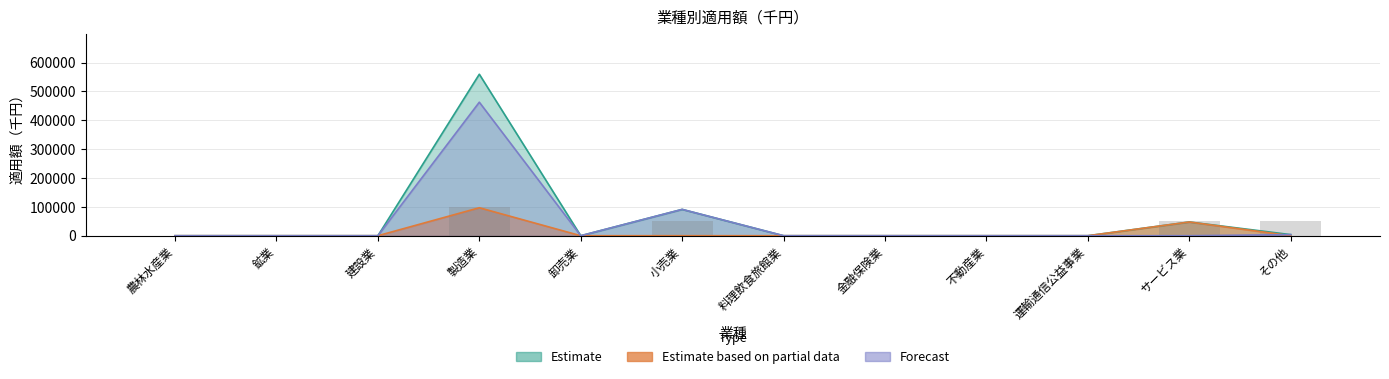

How many positive values are there?

4